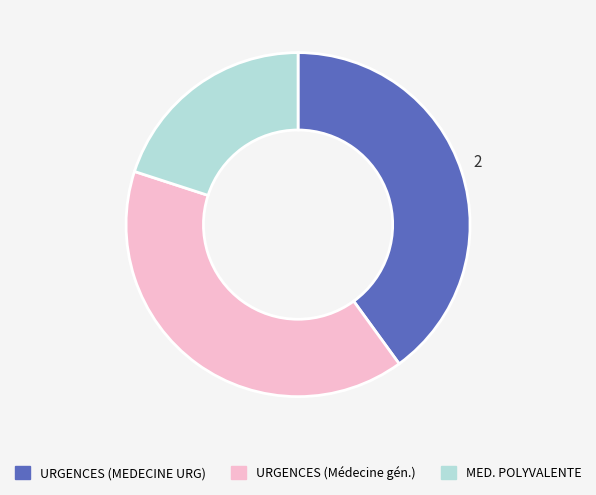

Is there a majority slice in this chart?

No